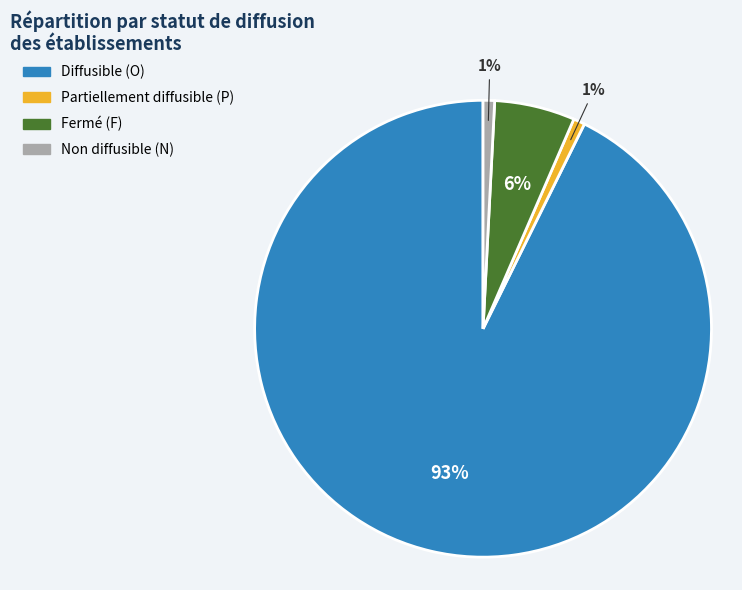

To the nearest percent, what is the average slice percentage?

25%